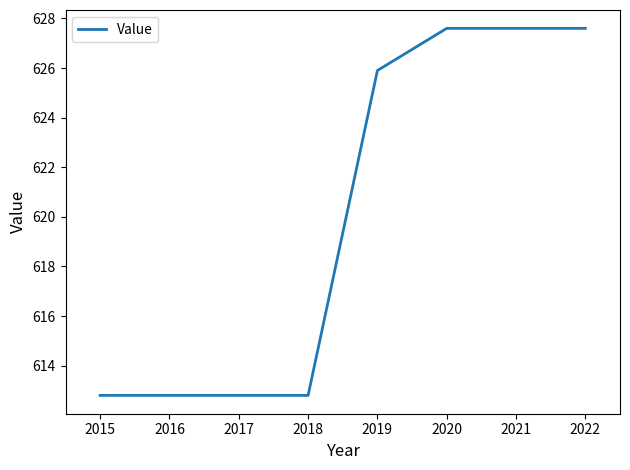

Is it true that the value at 2017 is 612.8?

True